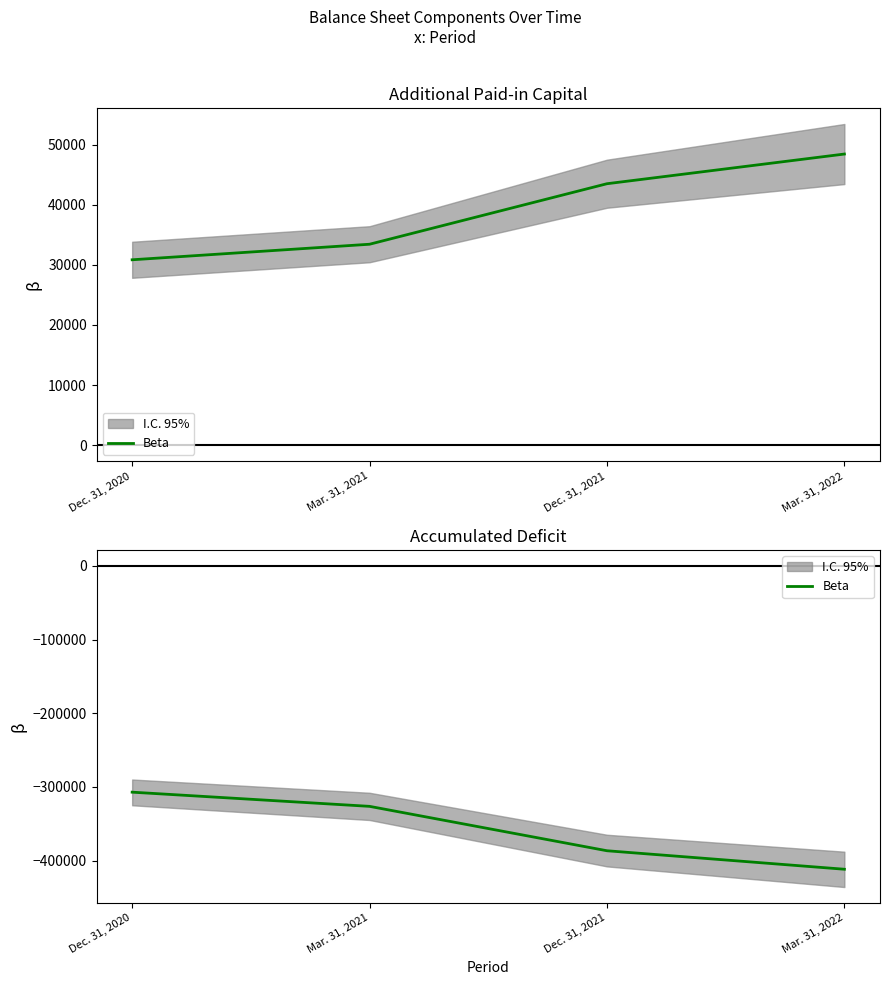

What is the difference between the maximum and minimum values?

104643